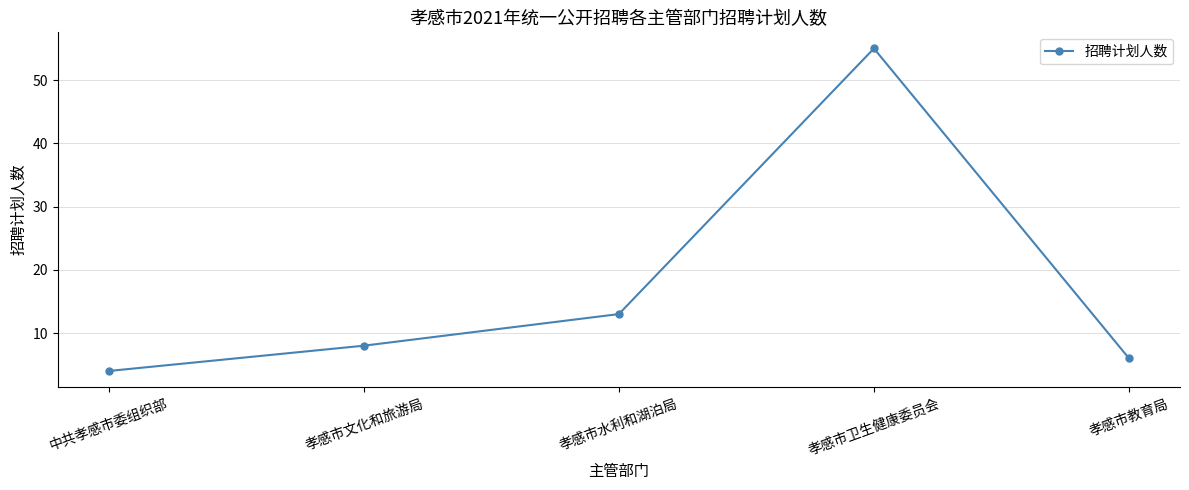

Rank the categories by value from lowest to highest.

中共孝感市委组织部, 孝感市教育局, 孝感市文化和旅游局, 孝感市水利和湖泊局, 孝感市卫生健康委员会